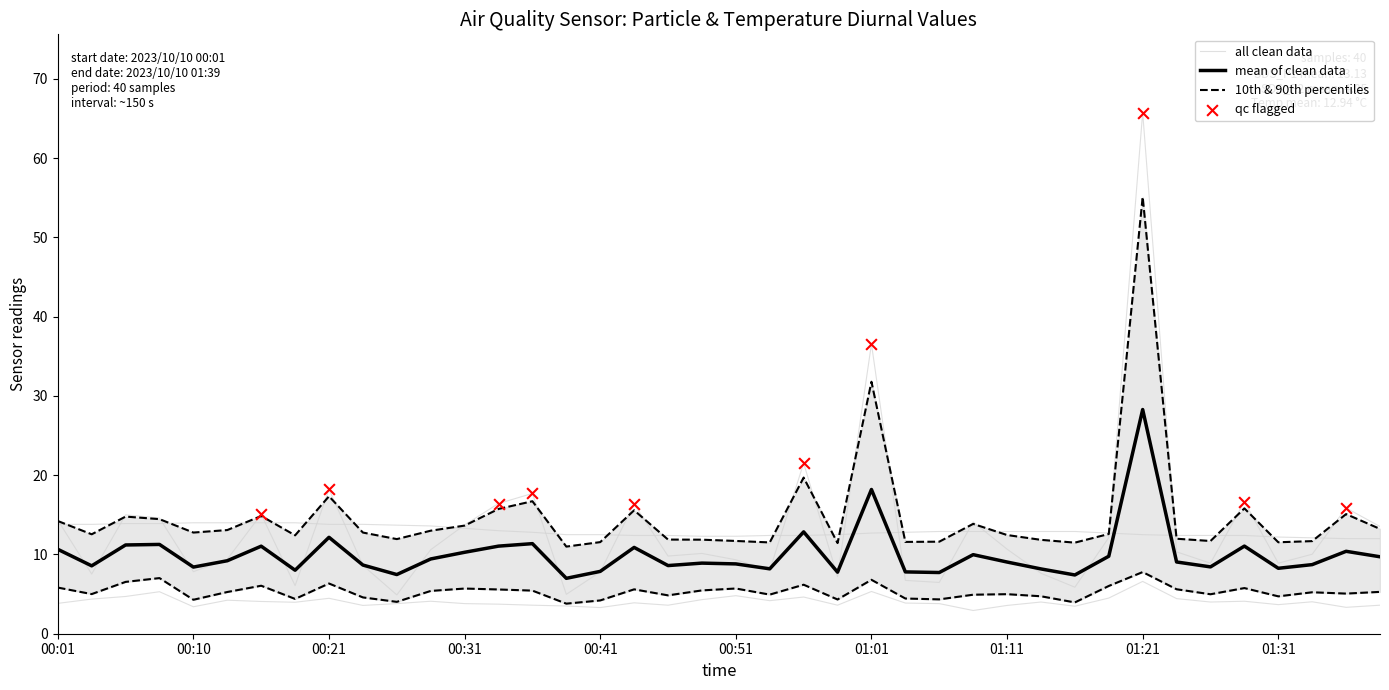

What is the total value across all series at 01:18?

29.3